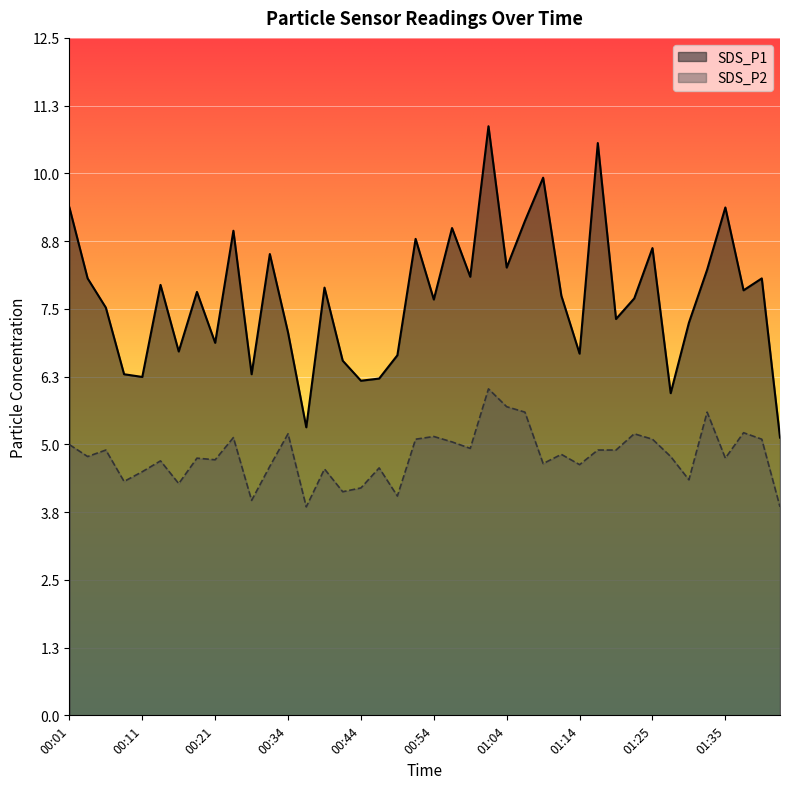

What is the minimum value for SDS_P2?

3.9